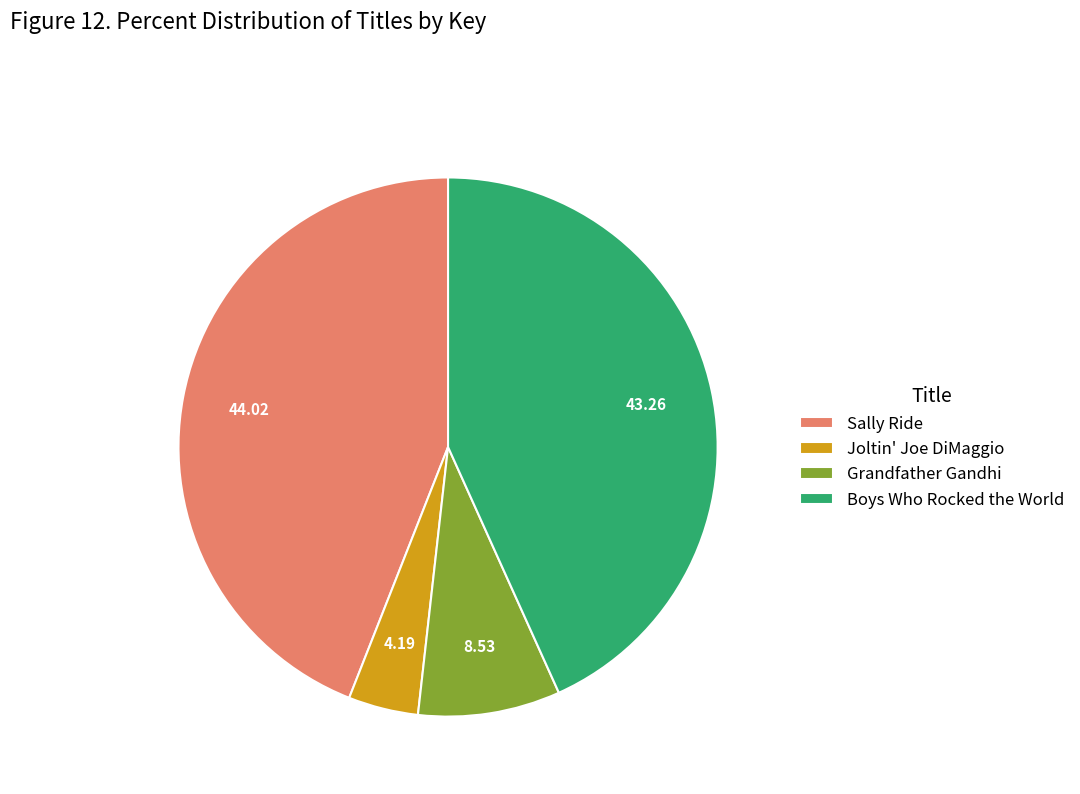

Does Joltin' Joe DiMaggio account for over 50% of the chart?

No